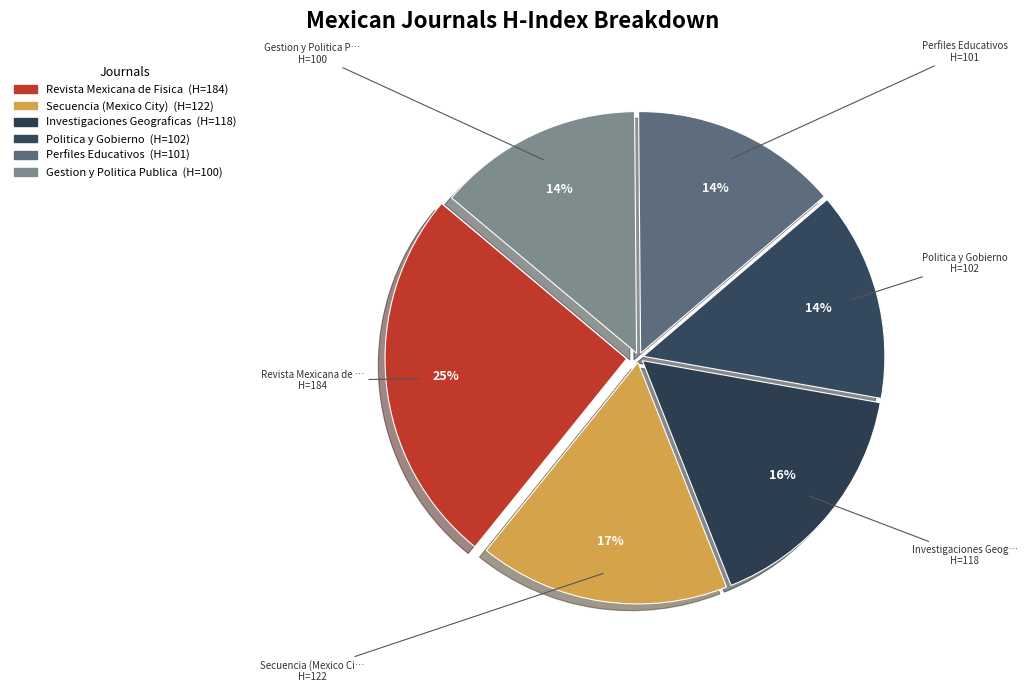

To the nearest percent, what is the difference between the Investigaciones Geograficas and Perfiles Educativos slice percentages?

2%